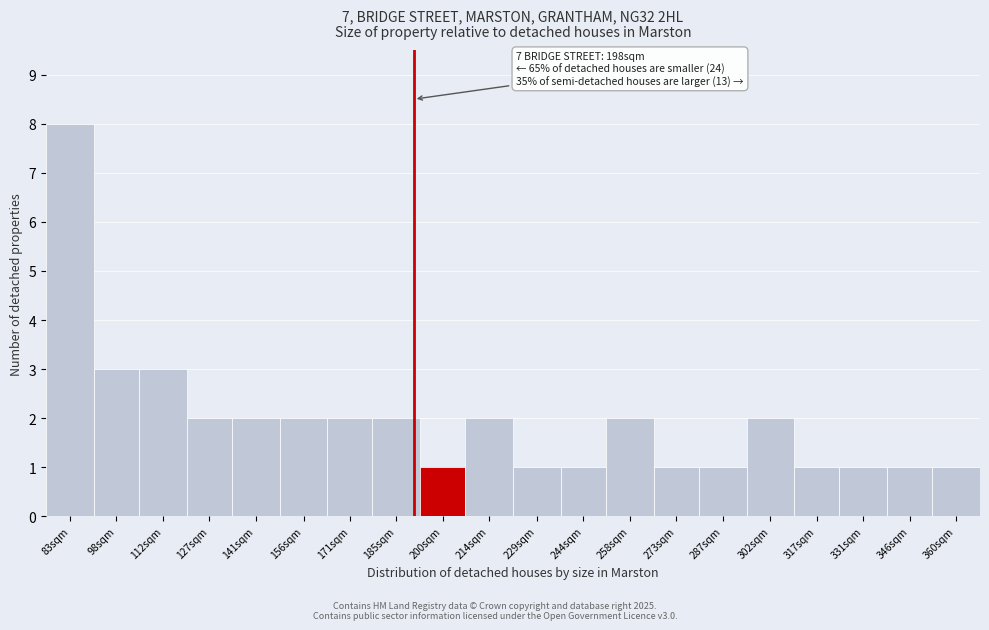

Reading left to right, what are all the values shown in this chart?

83sqm=8	98sqm=3	112sqm=3	127sqm=2	141sqm=2	156sqm=2	171sqm=2	185sqm=2	200sqm=1	214sqm=2	229sqm=1	244sqm=1	258sqm=2	273sqm=1	287sqm=1	302sqm=2	317sqm=1	331sqm=1	346sqm=1	360sqm=1